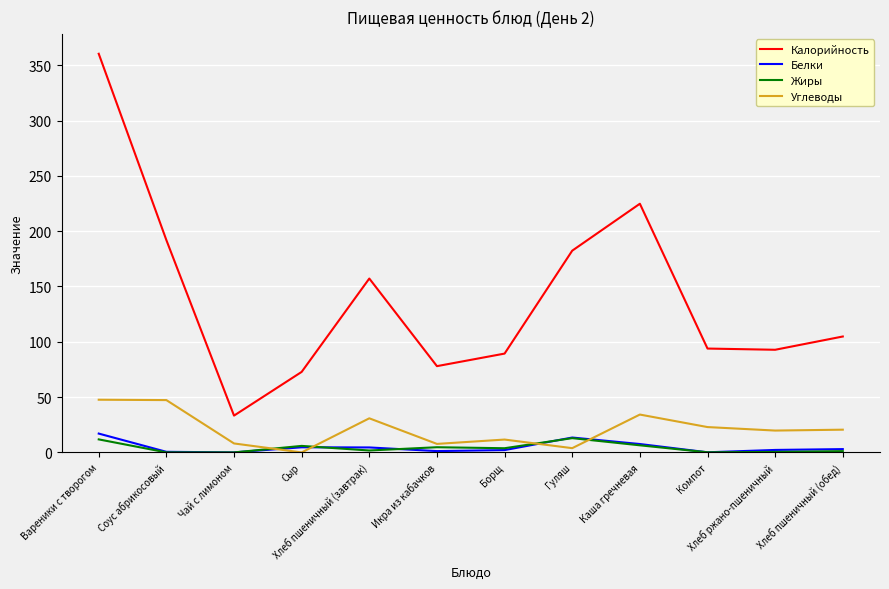

True or false: Калорийность and Углеводы intersect in this chart.

False